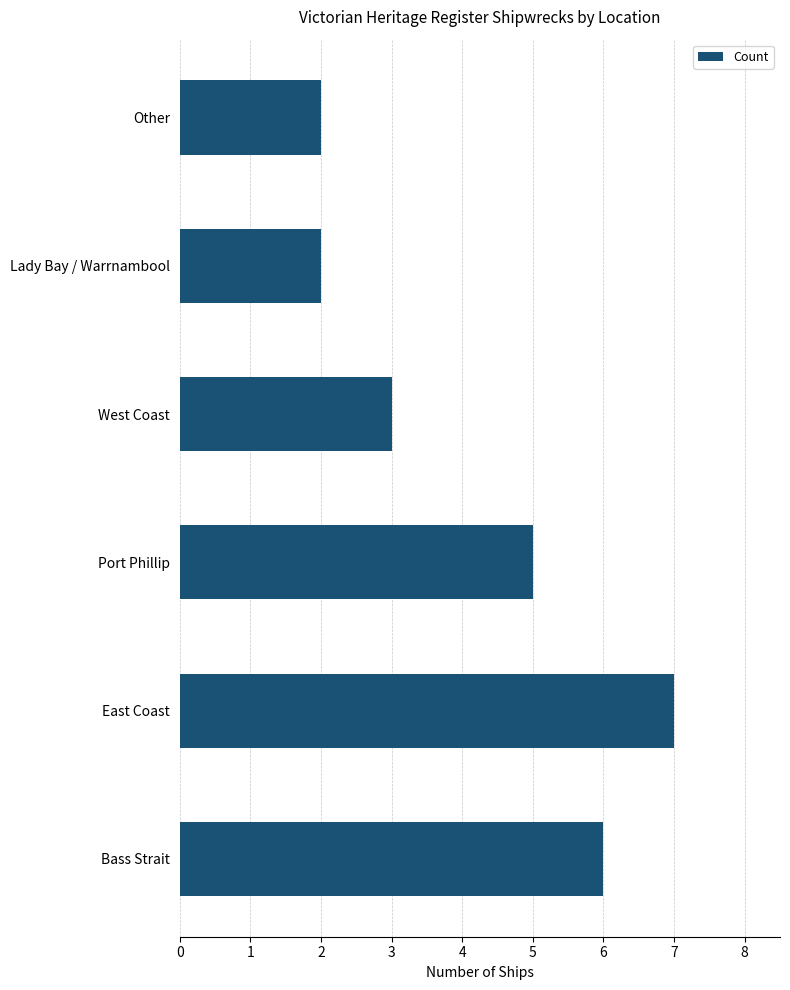

How many bars are there in total?

6